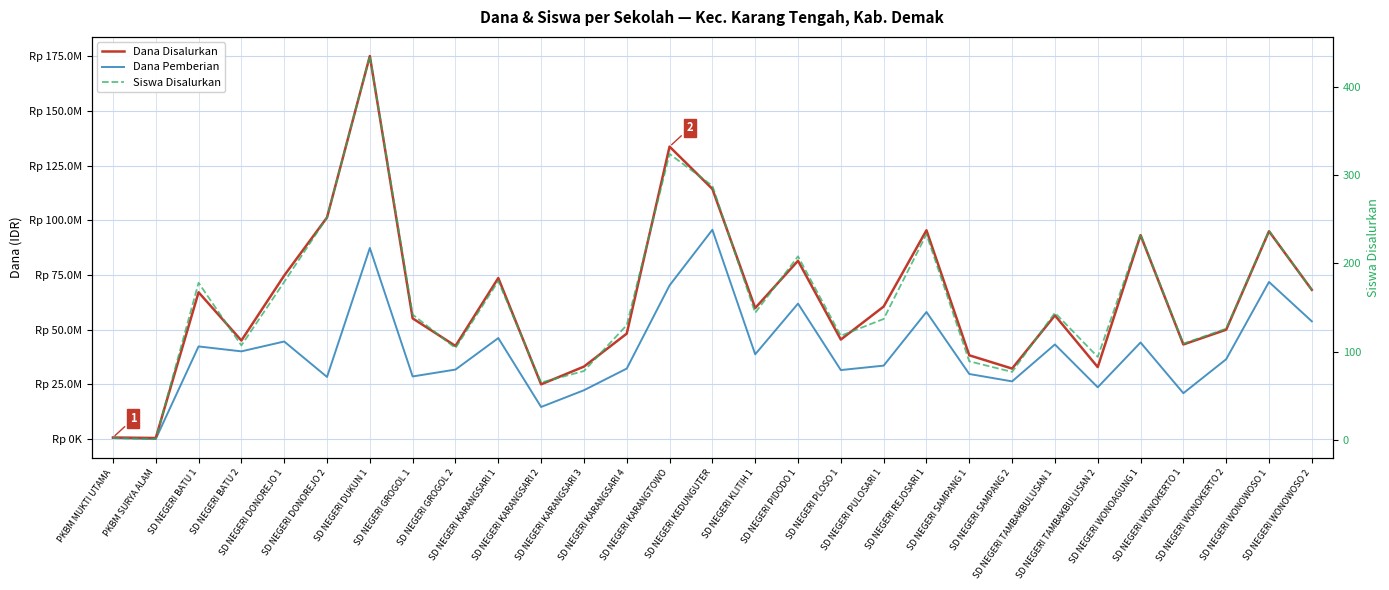

Reading left to right, transcribe all the data shown in this chart.

Dana Disalurkan: PKBM MUKTI UTAMA=675000	PKBM SURYA ALAM=450000	SD NEGERI BATU 1=67050000	SD NEGERI BATU 2=45000000	SD NEGERI DONOREJO 1=74700000	SD NEGERI DONOREJO 2=101250000	SD NEGERI DUKUN 1=175050000	SD NEGERI GROGOL 1=55125000	SD NEGERI GROGOL 2=42525000	SD NEGERI KARANGSARI 1=73575000	SD NEGERI KARANGSARI 2=24975000	SD NEGERI KARANGSARI 3=33075000	SD NEGERI KARANGSARI 4=48150000	SD NEGERI KARANGTOWO=133650000	SD NEGERI KEDUNGUTER=114300000	SD NEGERI KLITIH 1=59850000	SD NEGERI PIDODO 1=81450000	SD NEGERI PLOSO 1=45450000	SD NEGERI PULOSARI 1=60525000	SD NEGERI REJOSARI 1=95400000	SD NEGERI SAMPANG 1=38250000	SD NEGERI SAMPANG 2=32175000	SD NEGERI TAMBAKBULUSAN 1=56475000	SD NEGERI TAMBAKBULUSAN 2=32850000	SD NEGERI WONOAGUNG 1=93150000	SD NEGERI WONOKERTO 1=43200000	SD NEGERI WONOKERTO 2=49950000	SD NEGERI WONOWOSO 1=94950000	SD NEGERI WONOWOSO 2=68175000
Dana Pemberian: PKBM MUKTI UTAMA=450000	PKBM SURYA ALAM=0	SD NEGERI BATU 1=42300000	SD NEGERI BATU 2=40050000	SD NEGERI DONOREJO 1=44550000	SD NEGERI DONOREJO 2=28350000	SD NEGERI DUKUN 1=87300000	SD NEGERI GROGOL 1=28575000	SD NEGERI GROGOL 2=31725000	SD NEGERI KARANGSARI 1=46125000	SD NEGERI KARANGSARI 2=14625000	SD NEGERI KARANGSARI 3=22275000	SD NEGERI KARANGSARI 4=32175000	SD NEGERI KARANGTOWO=70200000	SD NEGERI KEDUNGUTER=95625000	SD NEGERI KLITIH 1=38700000	SD NEGERI PIDODO 1=61875000	SD NEGERI PLOSO 1=31500000	SD NEGERI PULOSARI 1=33525000	SD NEGERI REJOSARI 1=58050000	SD NEGERI SAMPANG 1=29700000	SD NEGERI SAMPANG 2=26325000	SD NEGERI TAMBAKBULUSAN 1=43200000	SD NEGERI TAMBAKBULUSAN 2=23625000	SD NEGERI WONOAGUNG 1=44100000	SD NEGERI WONOKERTO 1=20925000	SD NEGERI WONOKERTO 2=36450000	SD NEGERI WONOWOSO 1=71775000	SD NEGERI WONOWOSO 2=53775000
Siswa Disalurkan: PKBM MUKTI UTAMA=2	PKBM SURYA ALAM=1	SD NEGERI BATU 1=178	SD NEGERI BATU 2=107	SD NEGERI DONOREJO 1=179	SD NEGERI DONOREJO 2=252	SD NEGERI DUKUN 1=435	SD NEGERI GROGOL 1=142	SD NEGERI GROGOL 2=104	SD NEGERI KARANGSARI 1=180	SD NEGERI KARANGSARI 2=65	SD NEGERI KARANGSARI 3=78	SD NEGERI KARANGSARI 4=130	SD NEGERI KARANGTOWO=324	SD NEGERI KEDUNGUTER=288	SD NEGERI KLITIH 1=144	SD NEGERI PIDODO 1=208	SD NEGERI PLOSO 1=118	SD NEGERI PULOSARI 1=137	SD NEGERI REJOSARI 1=233	SD NEGERI SAMPANG 1=89	SD NEGERI SAMPANG 2=77	SD NEGERI TAMBAKBULUSAN 1=144	SD NEGERI TAMBAKBULUSAN 2=94	SD NEGERI WONOAGUNG 1=233	SD NEGERI WONOKERTO 1=109	SD NEGERI WONOKERTO 2=126	SD NEGERI WONOWOSO 1=237	SD NEGERI WONOWOSO 2=170